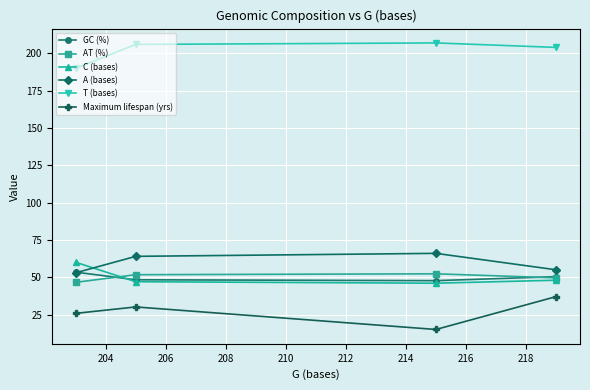

How many distinct data groups are displayed?

6